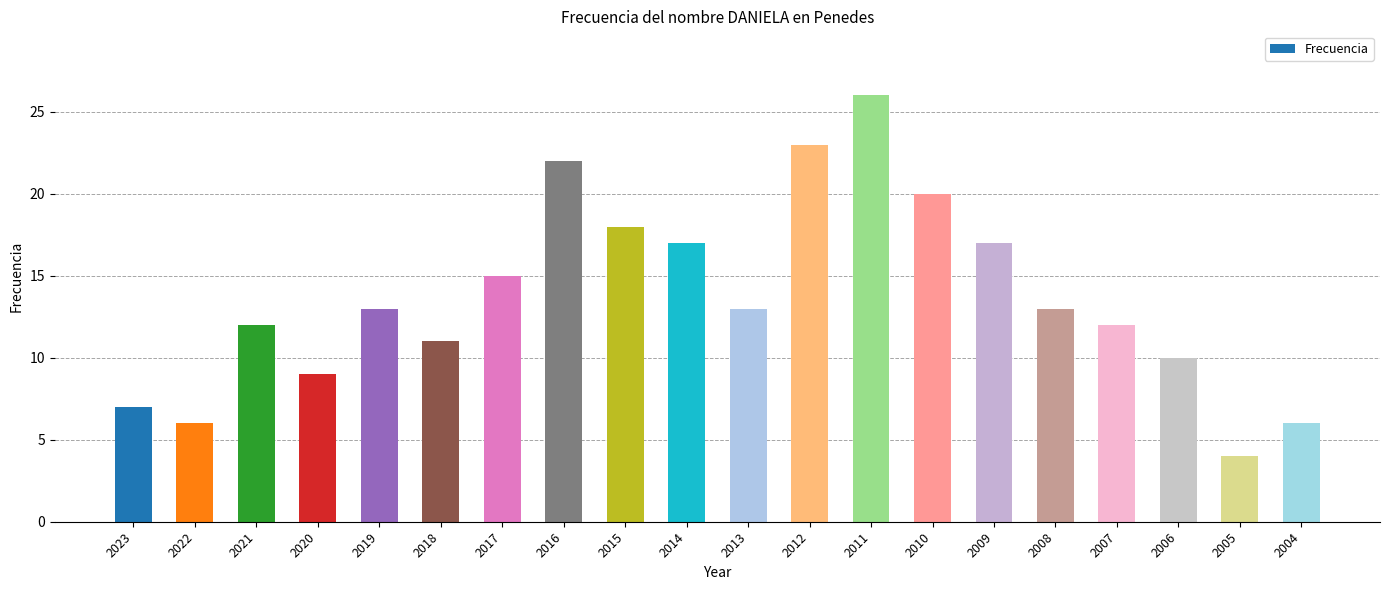

The chart shows a value of 8 at 2022. True or false?

False